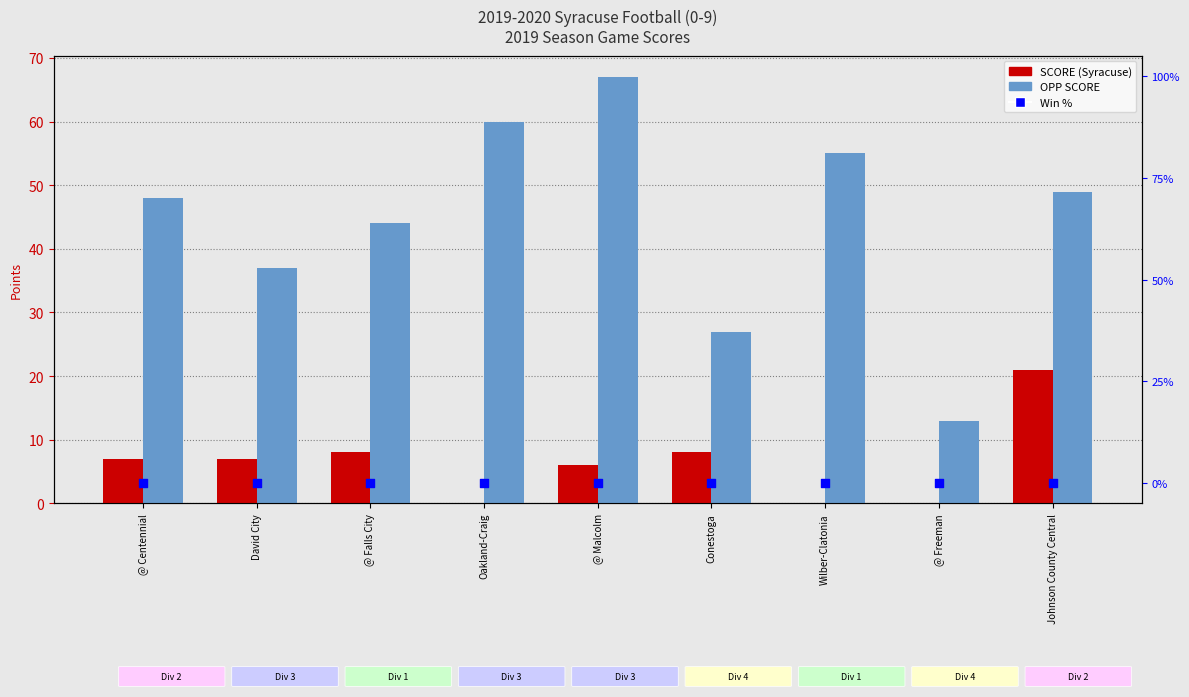

Is the value of SCORE at David City greater than the value of OPP SCORE at Conestoga?

No